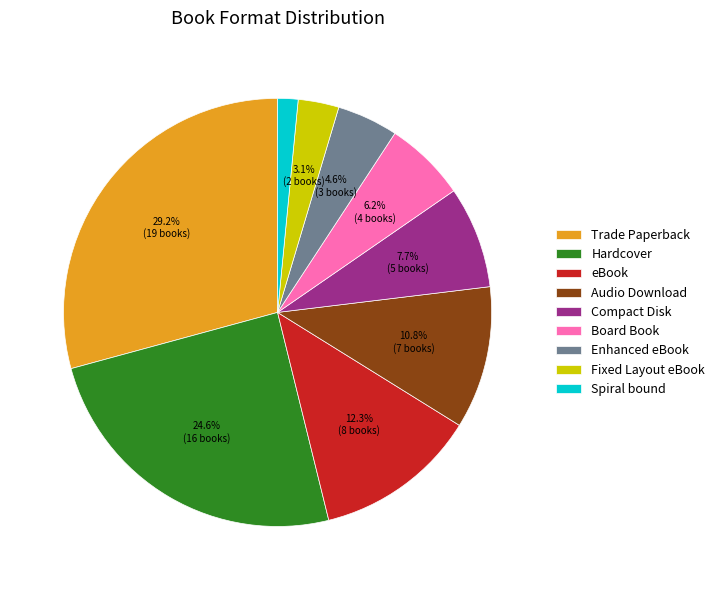

To the nearest percent, what is the average slice percentage?

11%